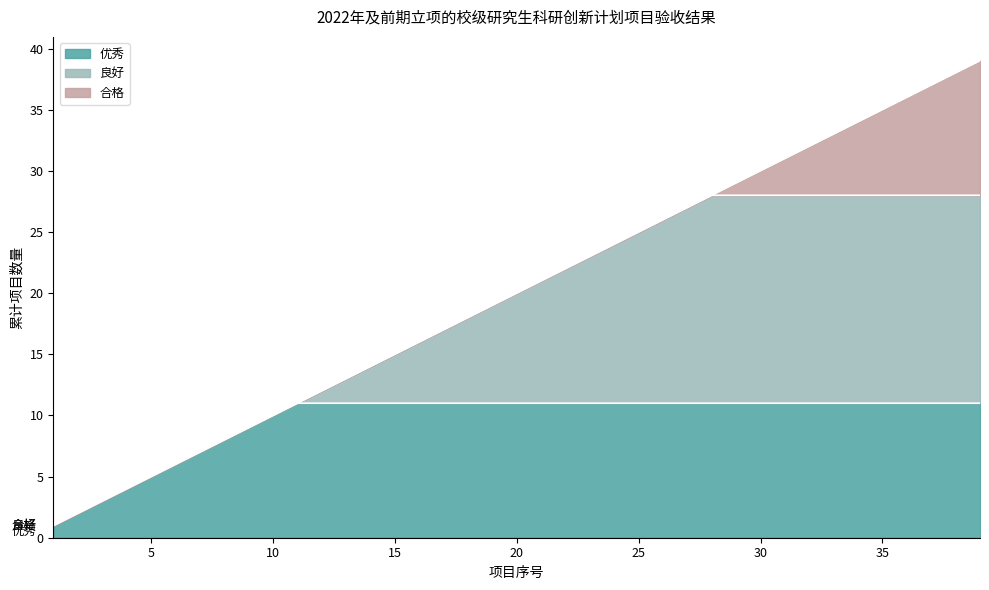

How many lines are shown in the chart?

3